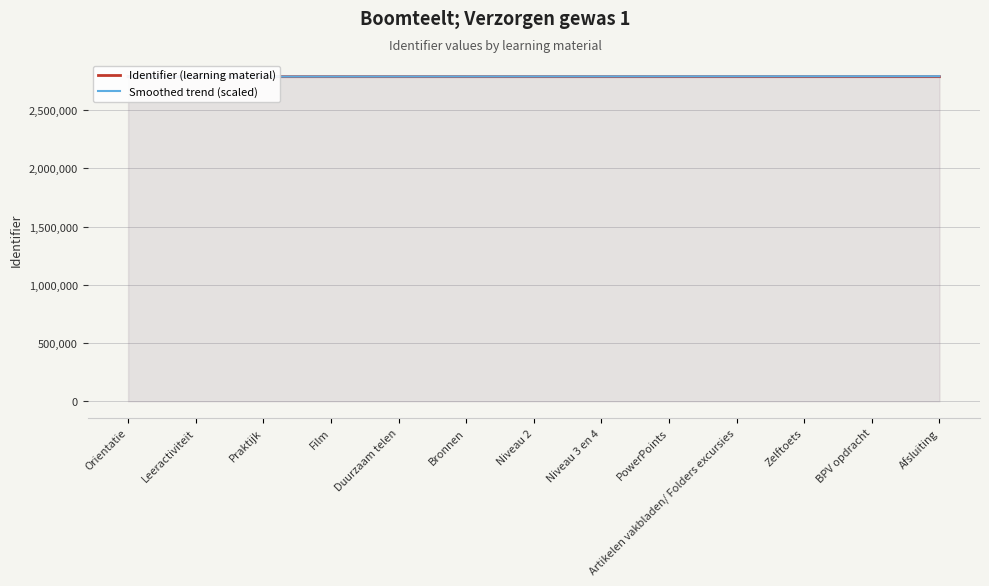

What is the total value across all series at Duurzaam telen?

5573457.2